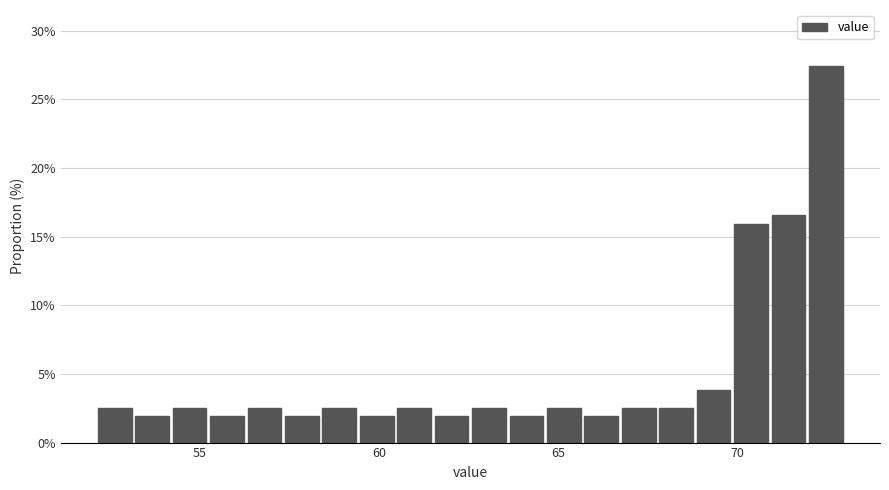

Around what value on the x-axis is the tallest bar? Give the approximate position of its centre, as read against the axis.

72.5